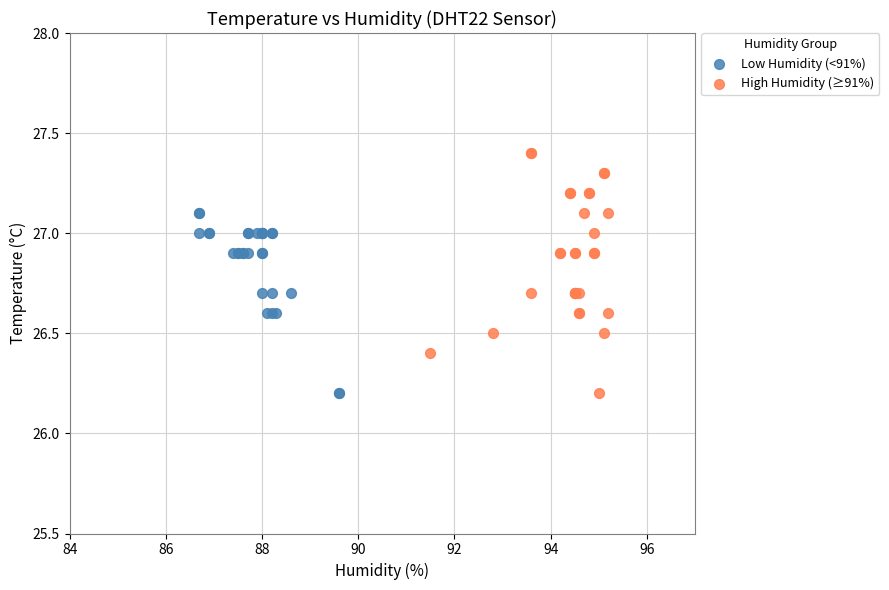

Which series contains the highest Y value?

High Humidity (≥91%)